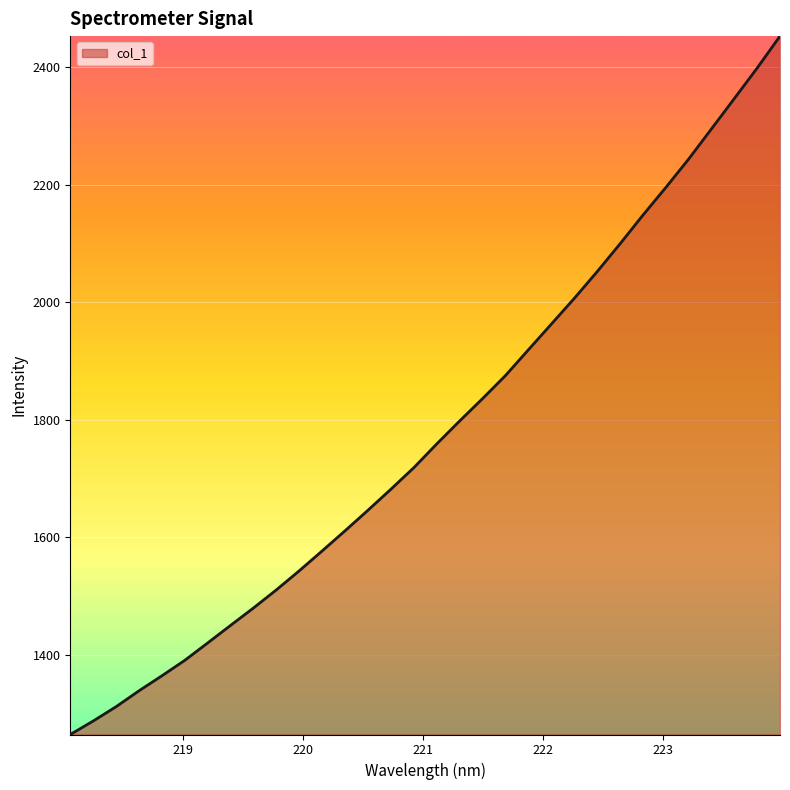

What is the difference between the maximum and minimum values?

1188.7